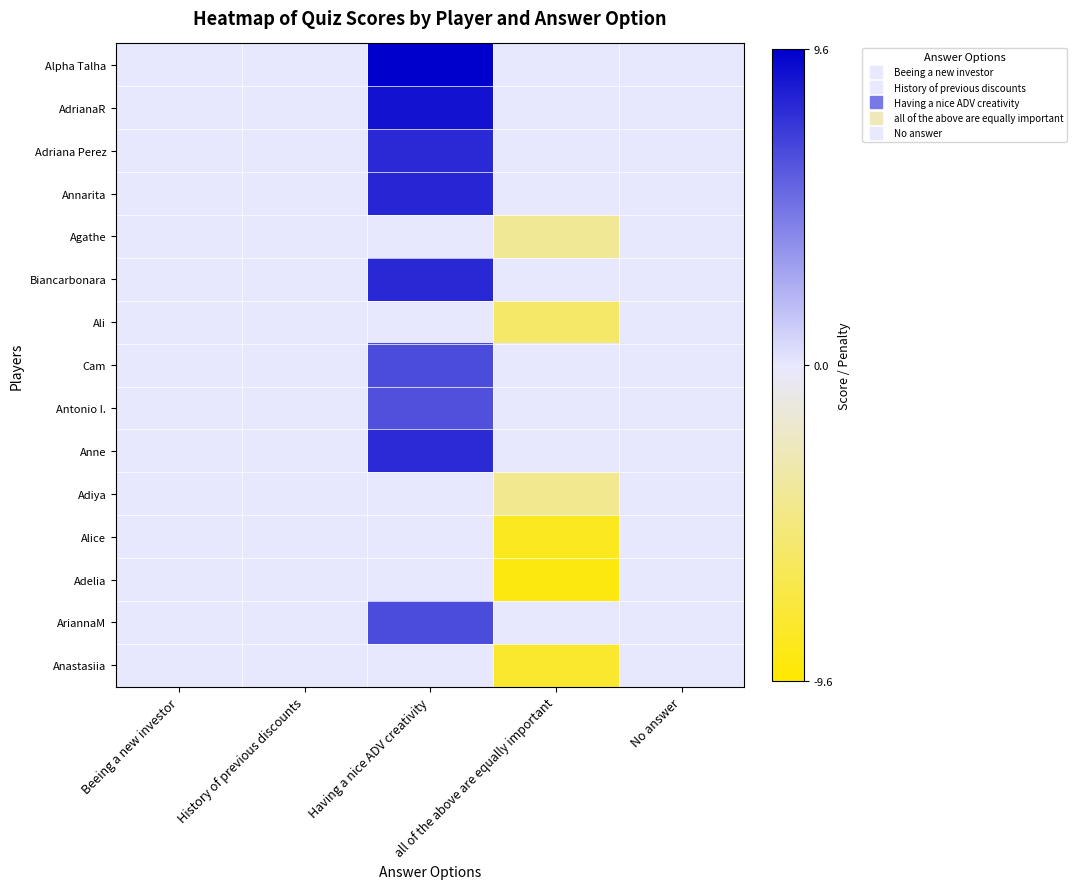

Reading left to right, list all the values displayed in this chart.

Alpha Talha: Beeing a new investor=0.0	History of previous discounts=0.0	Having a nice ADV creativity=9.6	all of the above are equally important=0.0	No answer=0.0
AdrianaR: Beeing a new investor=0.0	History of previous discounts=0.0	Having a nice ADV creativity=8.8	all of the above are equally important=0.0	No answer=0.0
Adriana Perez: Beeing a new investor=0.0	History of previous discounts=0.0	Having a nice ADV creativity=7.9	all of the above are equally important=0.0	No answer=0.0
Annarita: Beeing a new investor=0.0	History of previous discounts=0.0	Having a nice ADV creativity=8.0	all of the above are equally important=0.0	No answer=0.0
Agathe: Beeing a new investor=0.0	History of previous discounts=0.0	Having a nice ADV creativity=0.0	all of the above are equally important=-3.9	No answer=0.0
Biancarbonara: Beeing a new investor=0.0	History of previous discounts=0.0	Having a nice ADV creativity=7.9	all of the above are equally important=0.0	No answer=0.0
Ali: Beeing a new investor=0.0	History of previous discounts=0.0	Having a nice ADV creativity=0.0	all of the above are equally important=-5.7	No answer=0.0
Cam: Beeing a new investor=0.0	History of previous discounts=0.0	Having a nice ADV creativity=6.4	all of the above are equally important=0.0	No answer=0.0
Antonio I.: Beeing a new investor=0.0	History of previous discounts=0.0	Having a nice ADV creativity=6.2	all of the above are equally important=0.0	No answer=0.0
Anne: Beeing a new investor=0.0	History of previous discounts=0.0	Having a nice ADV creativity=7.8	all of the above are equally important=0.0	No answer=0.0
Adiya: Beeing a new investor=0.0	History of previous discounts=0.0	Having a nice ADV creativity=0.0	all of the above are equally important=-4.2	No answer=0.0
Alice: Beeing a new investor=0.0	History of previous discounts=0.0	Having a nice ADV creativity=0.0	all of the above are equally important=-8.5	No answer=0.0
Adelia: Beeing a new investor=0.0	History of previous discounts=0.0	Having a nice ADV creativity=0.0	all of the above are equally important=-9.0	No answer=0.0
AriannaM: Beeing a new investor=0.0	History of previous discounts=0.0	Having a nice ADV creativity=6.4	all of the above are equally important=0.0	No answer=0.0
Anastasiia: Beeing a new investor=0.0	History of previous discounts=0.0	Having a nice ADV creativity=0.0	all of the above are equally important=-7.9	No answer=0.0